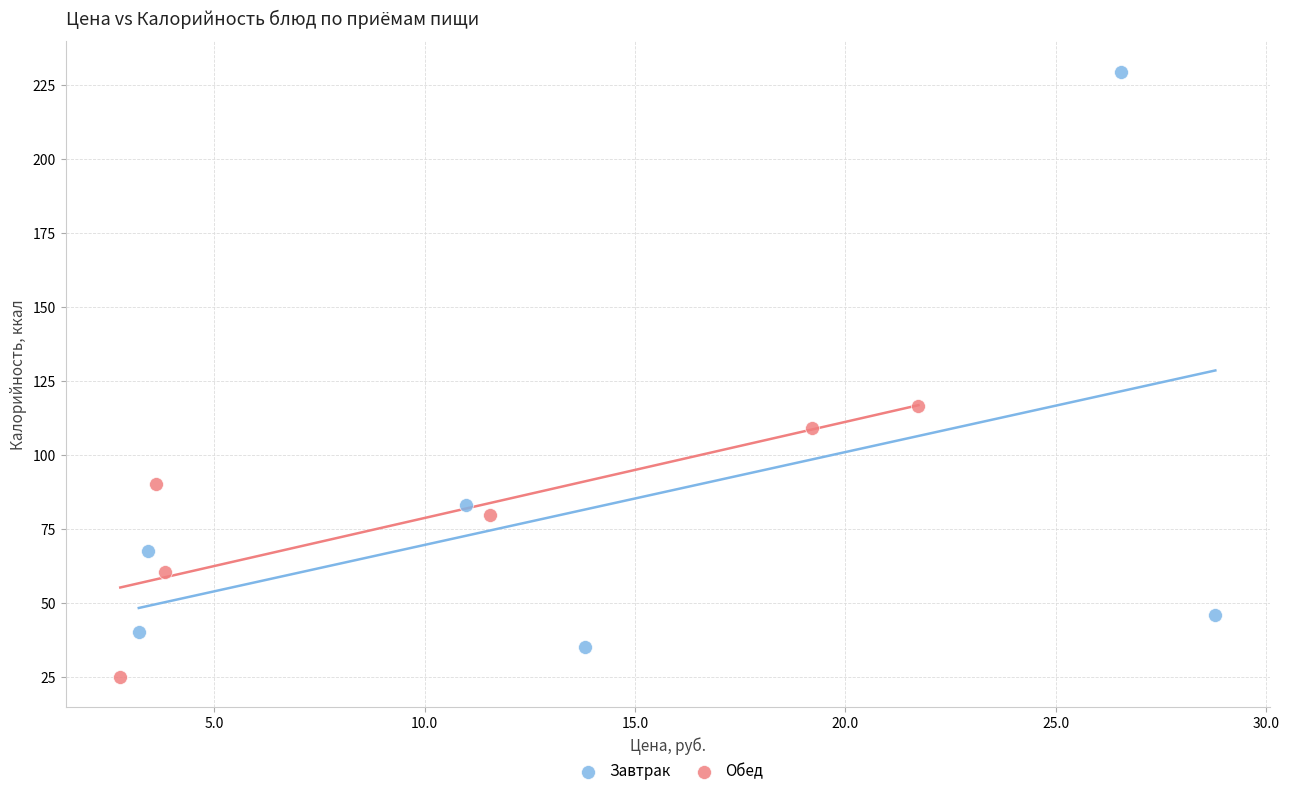

Which series contains the lowest Y value?

Обед